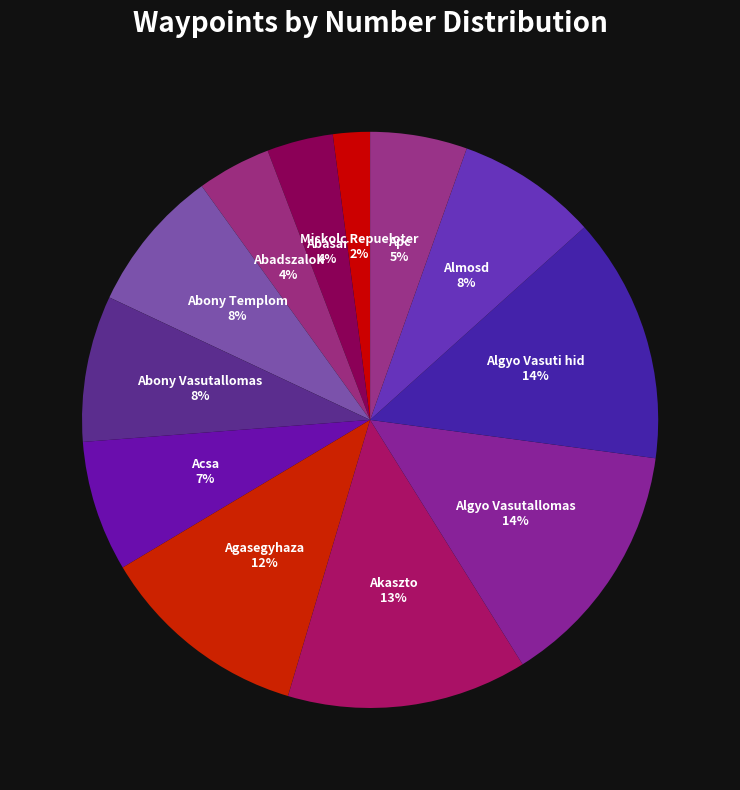

Does Akaszto account for over 50% of the chart?

No